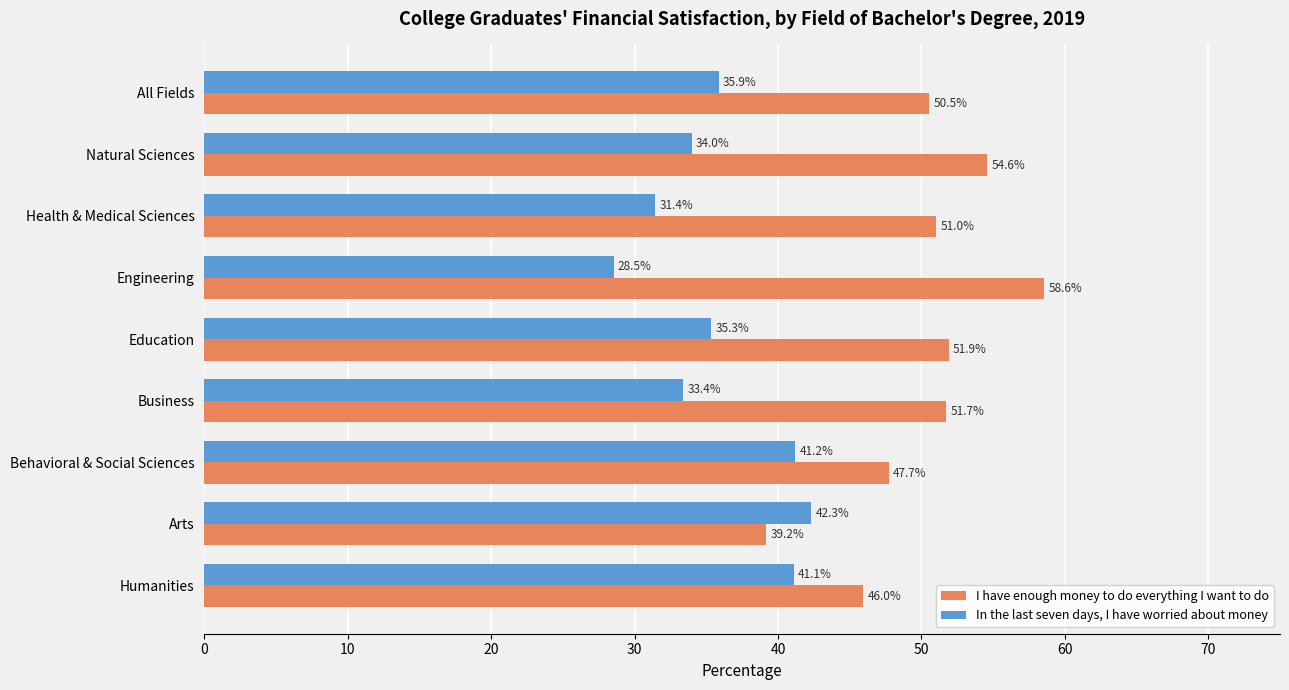

What is the spread (max minus min) of values at Health & Medical Sciences?

19.6